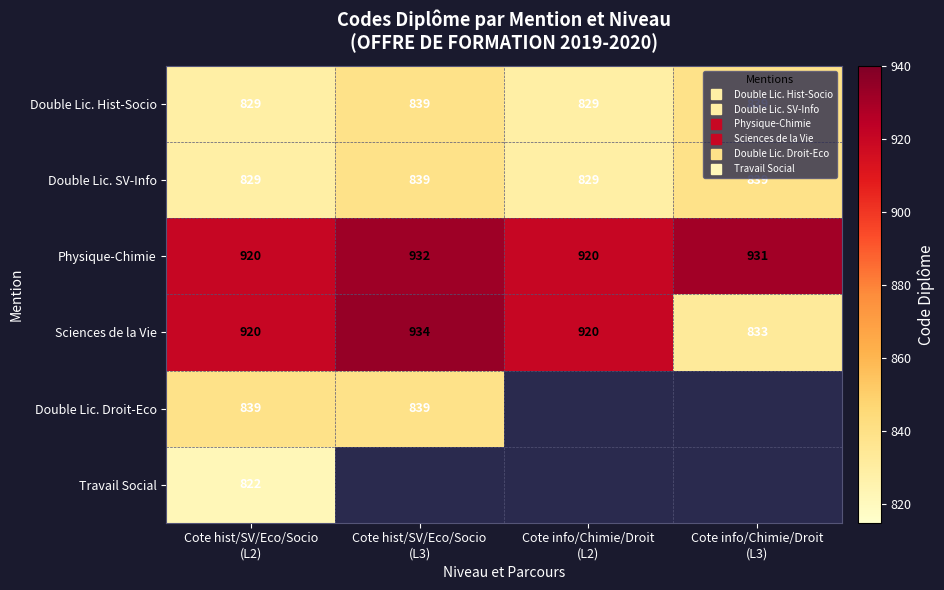

What is the total value across all series at Cote hist/SV/Eco/Socio
(L2)?

5159